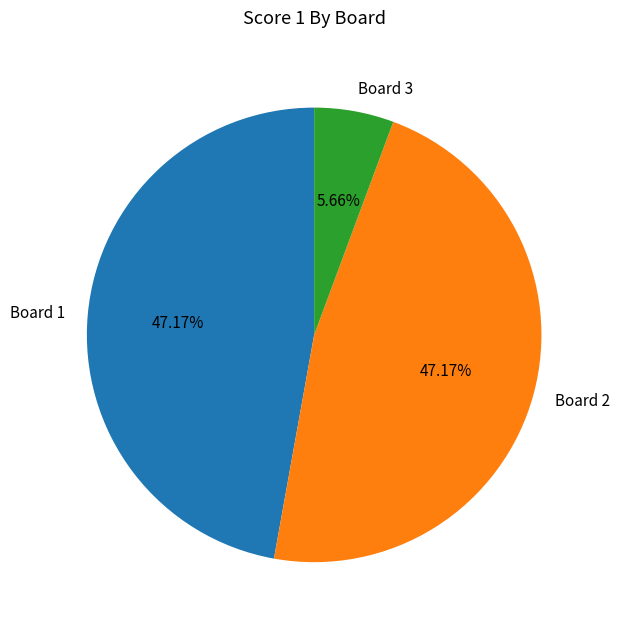

To the nearest percent, what is the average slice percentage?

33%